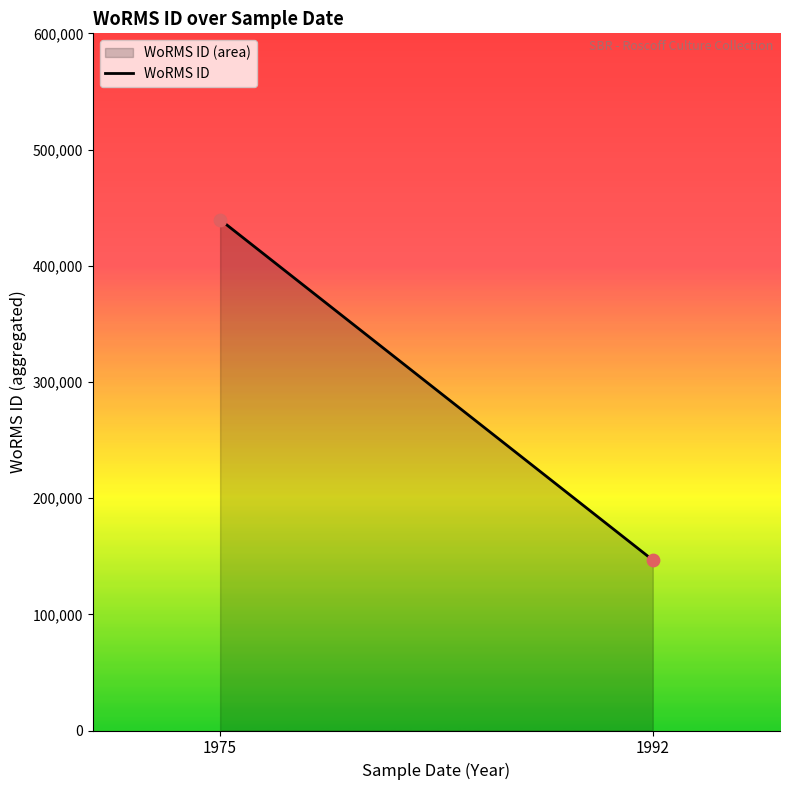

What is the average X value?

1984